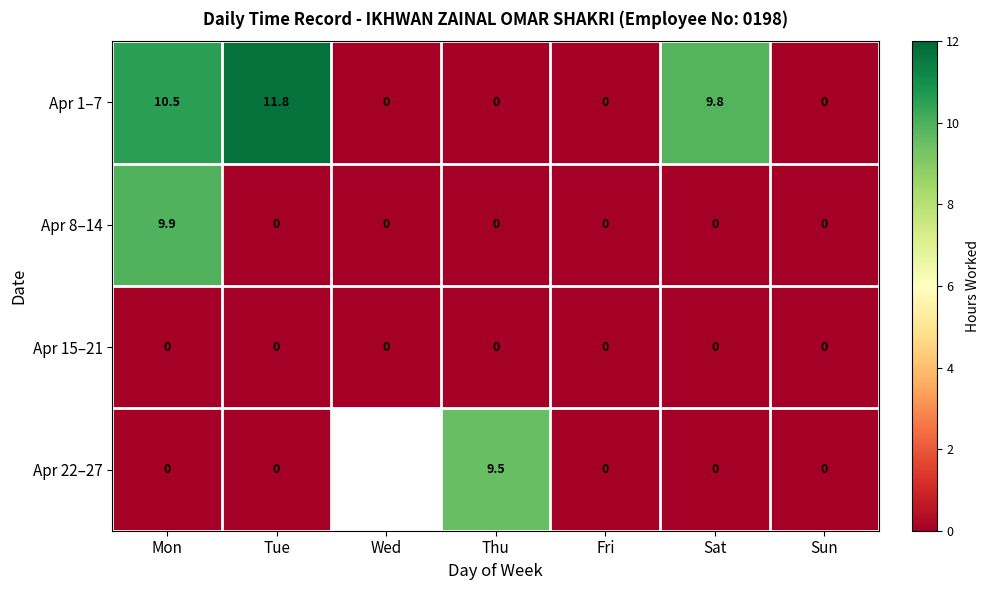

Is the value of Apr 1–7 at Mon greater than the value of Apr 15–21 at Thu?

Yes